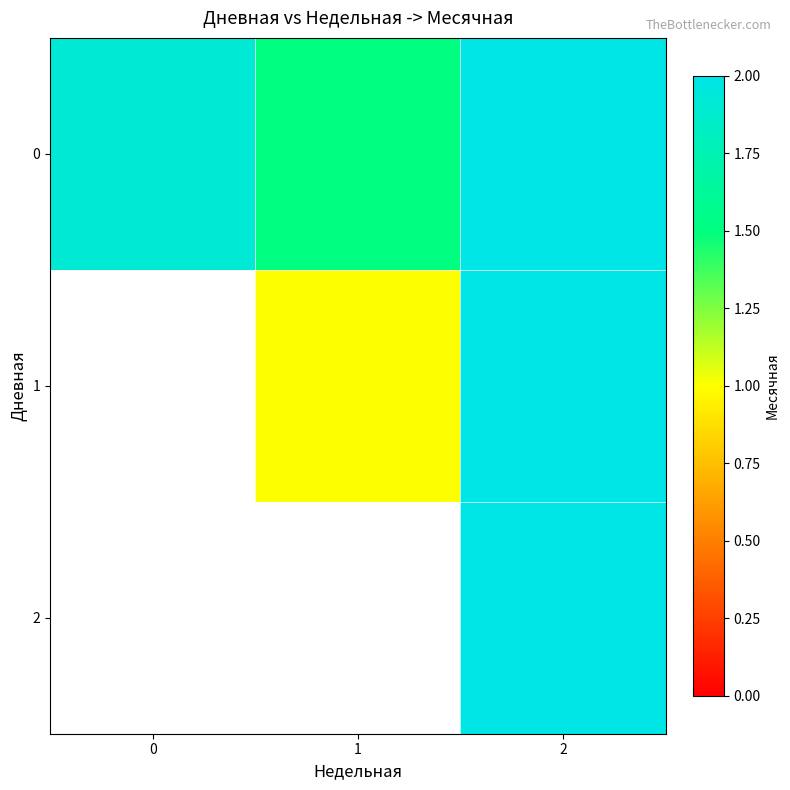

At which category is the sum across all series the highest?

2